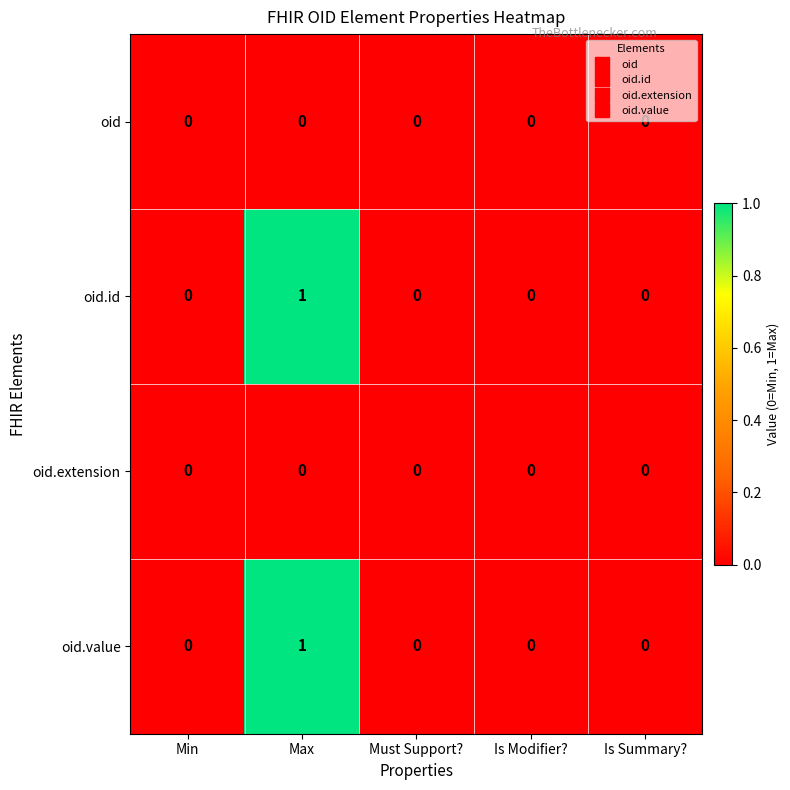

The oid series shows 0 at Is Modifier?. True or false?

True